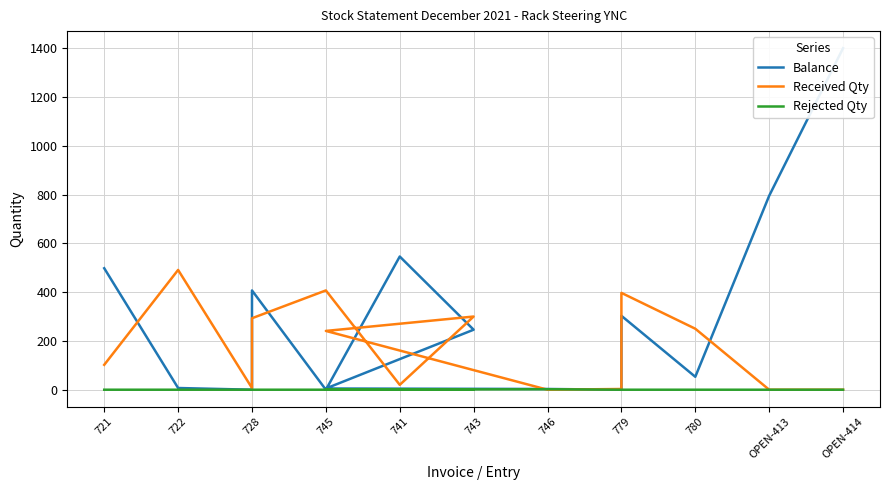

What is the maximum value shown in the chart?

1400